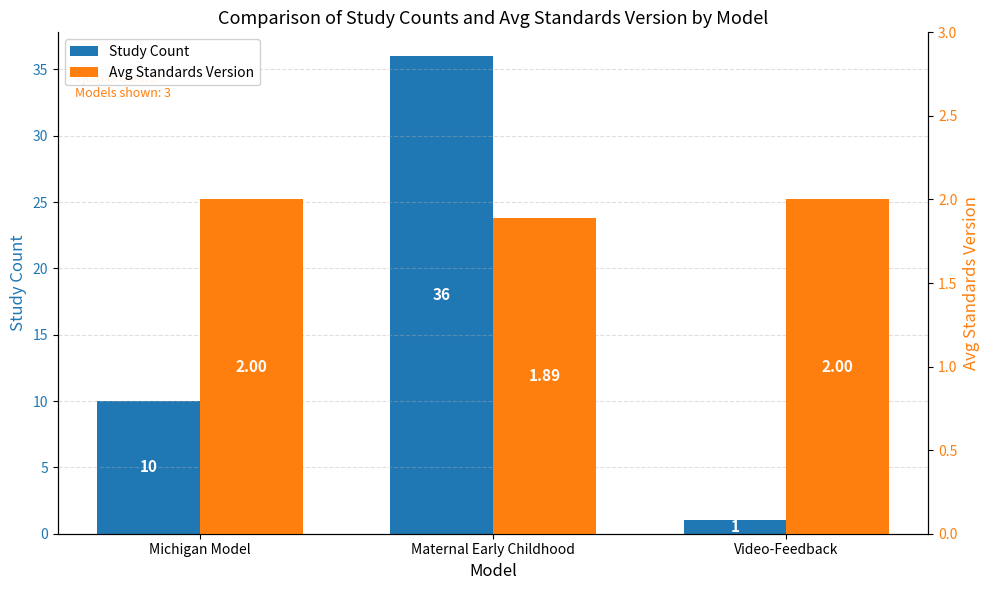

What is the value of the Study Count bar at the 1st from the left?

10.0